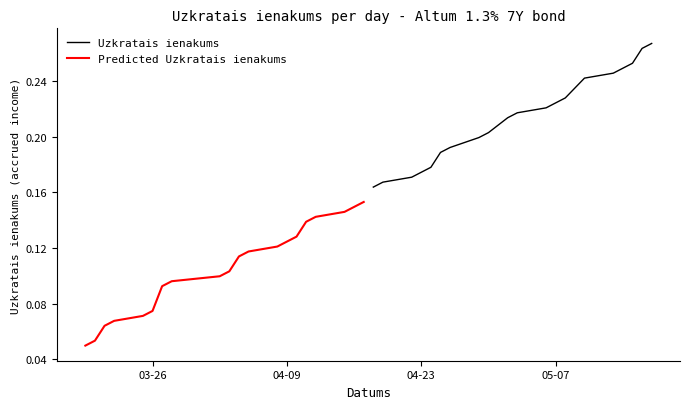

At which label is Predicted Uzkratais ienakums closest to 0?

03-26